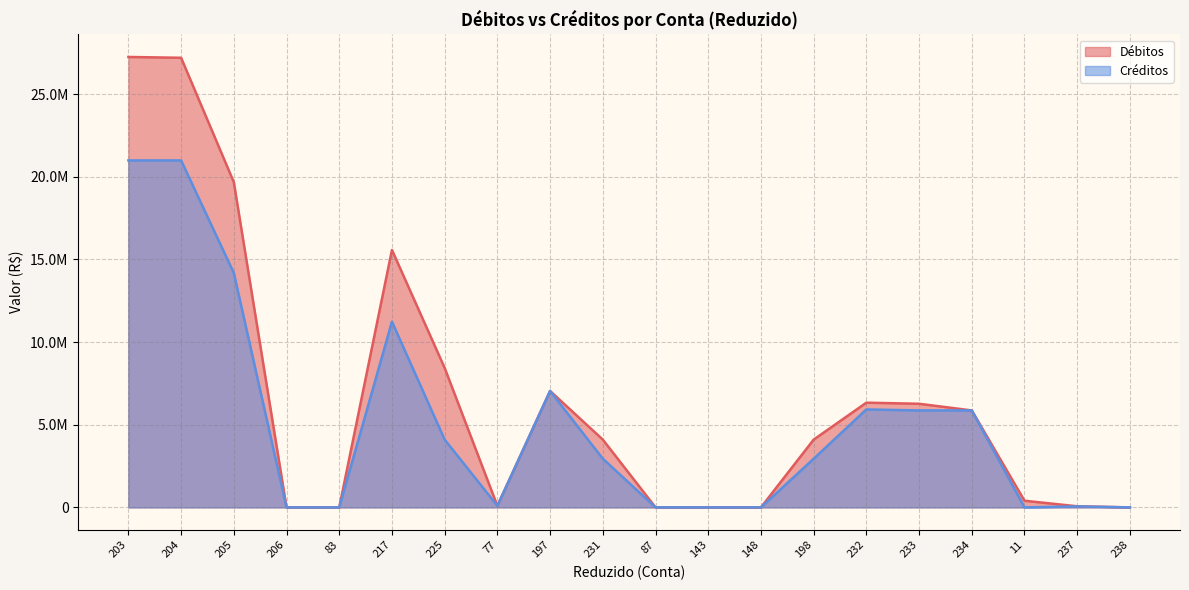

How many times do Créditos and Débitos cross each other?

1